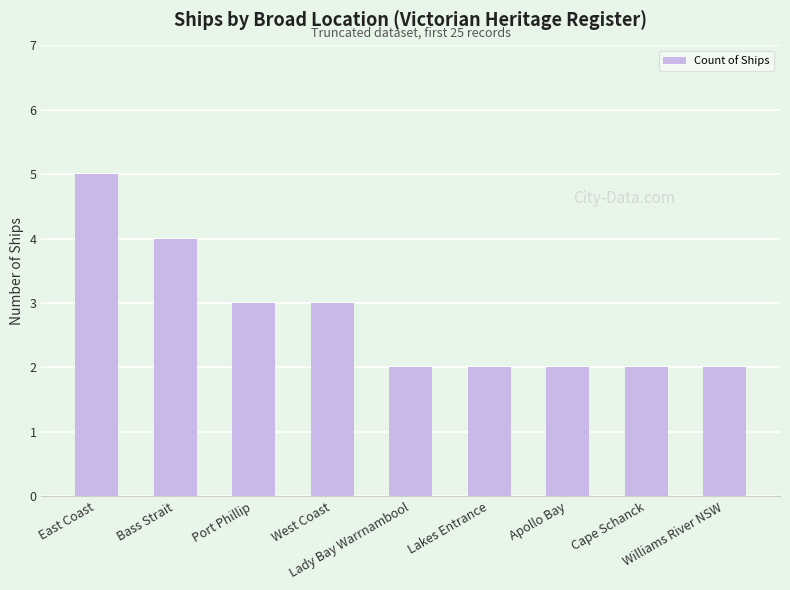

Are the bars horizontal?

No